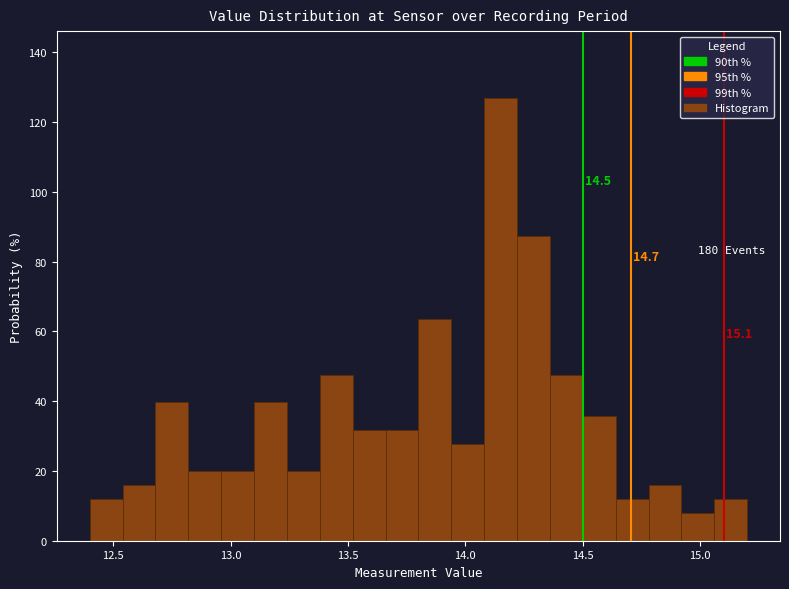

Around what value on the x-axis is the tallest bar? Give the approximate position of its centre, as read against the axis.

14.15